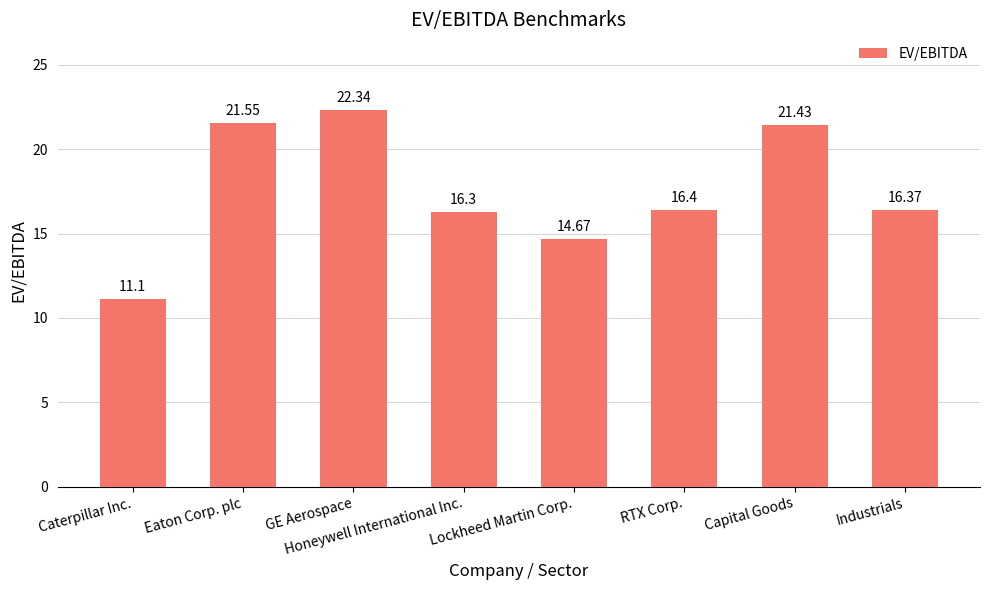

Rank the categories by value from lowest to highest.

Caterpillar Inc., Lockheed Martin Corp., Honeywell International Inc., Industrials, RTX Corp., Capital Goods, Eaton Corp. plc, GE Aerospace